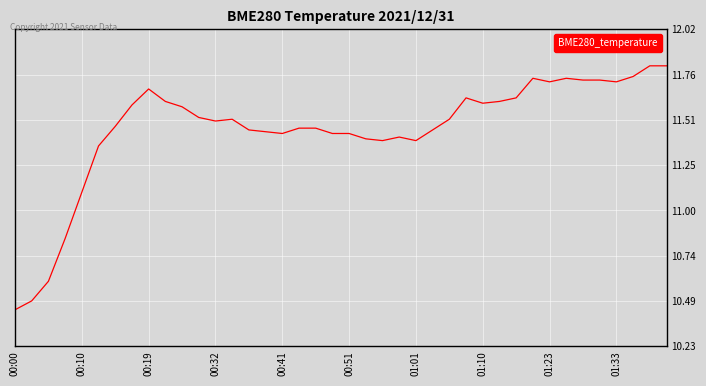

What is the maximum value shown in the chart?

11.8